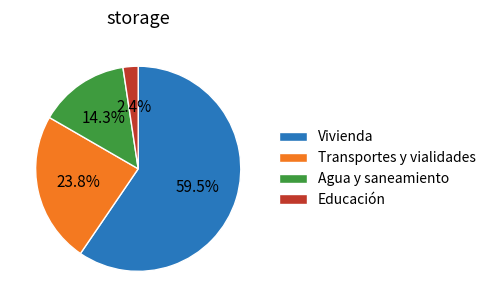

How many slices are in this pie chart?

4